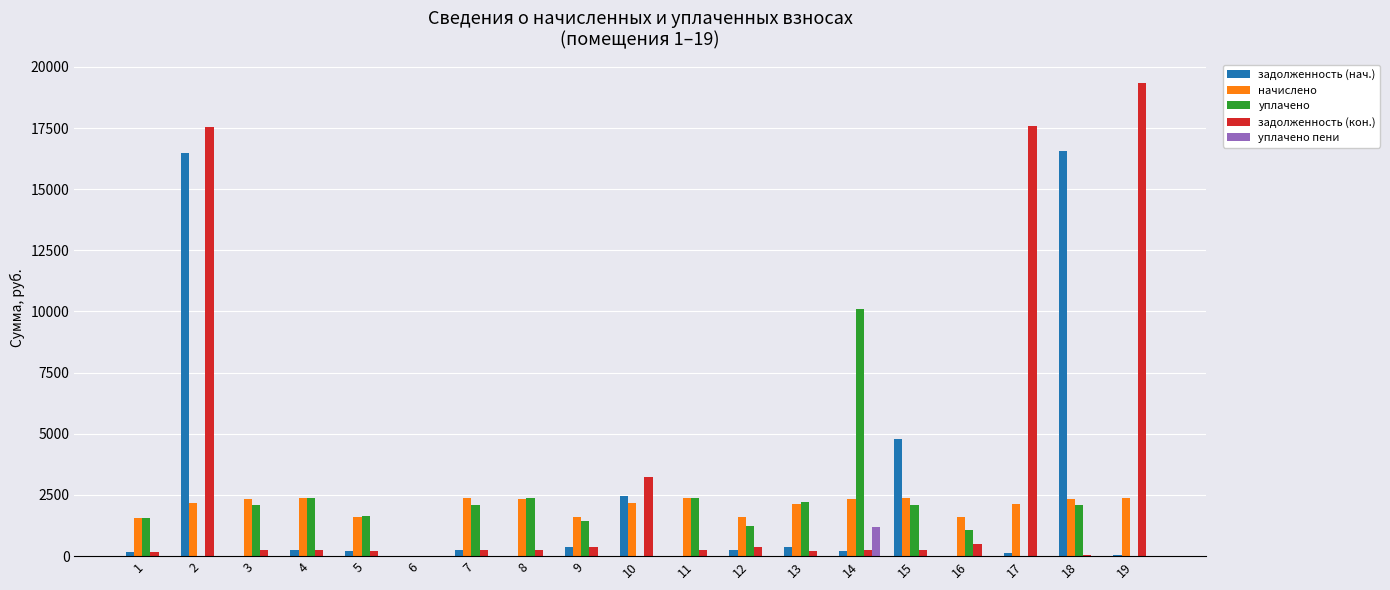

What is the sum of all уплачено пени values?

1174.2